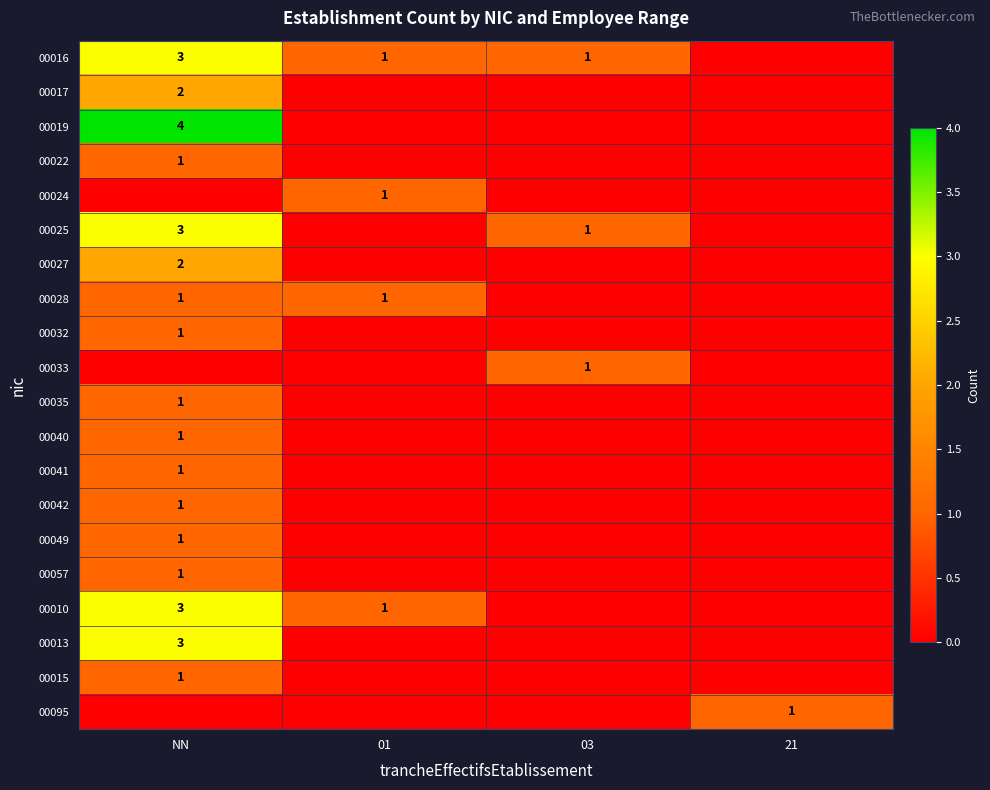

What is the difference between the highest and lowest values at 01?

1